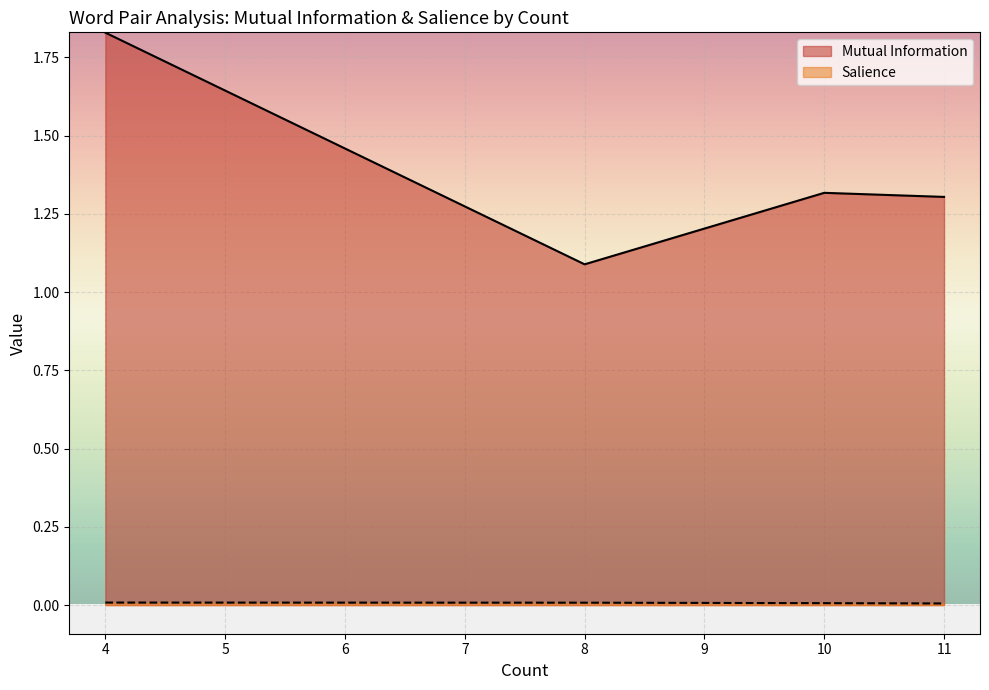

Is the value of Mutual Information at 4 greater than the value of Salience at 10?

Yes